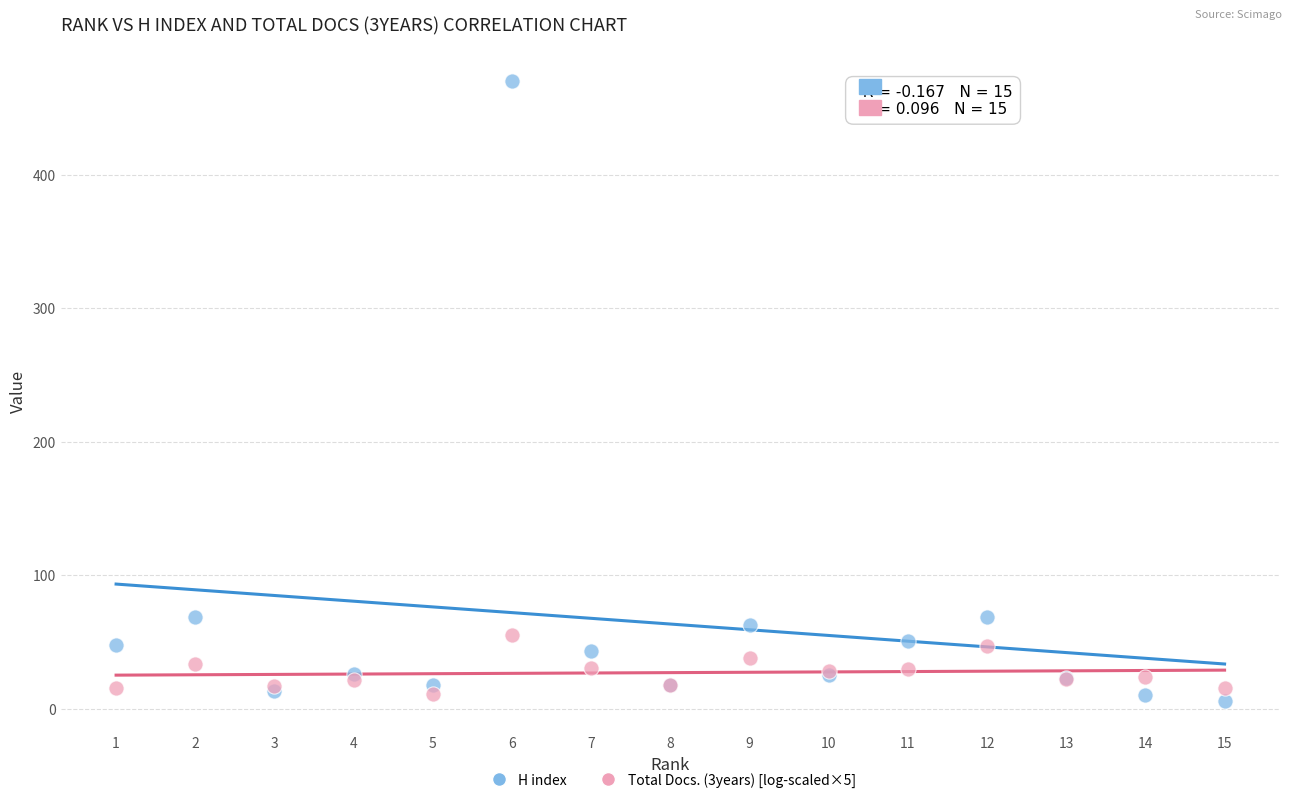

Which series reaches the maximum Y coordinate?

H index